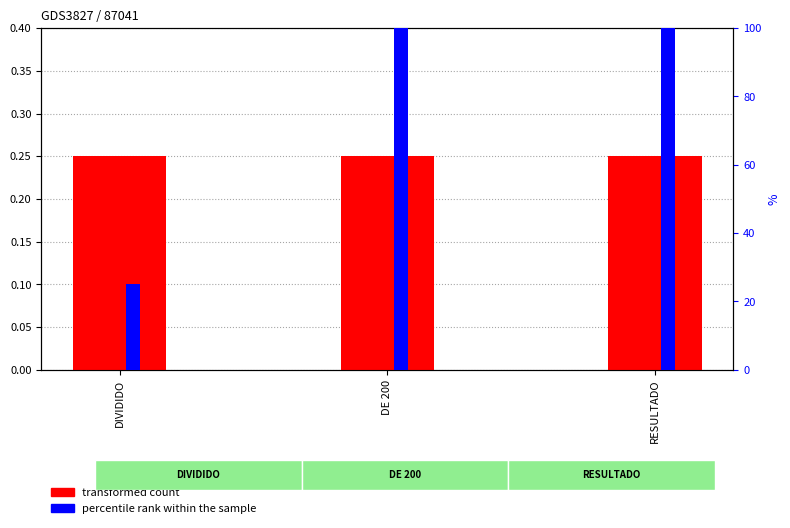

Is the value of percentile rank within the sample at RESULTADO greater than the value of transformed count at DIVIDIDO?

Yes